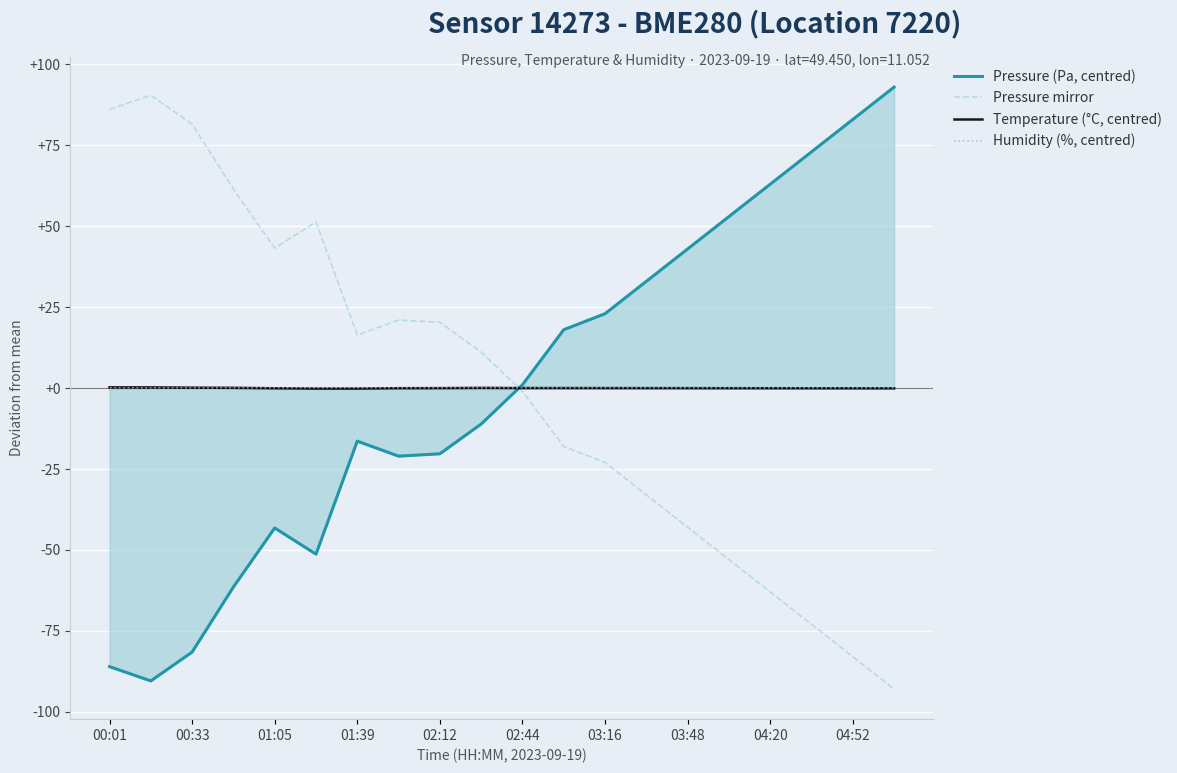

True or false: Pressure mirror has a value of -63.0 at 04:20.

True